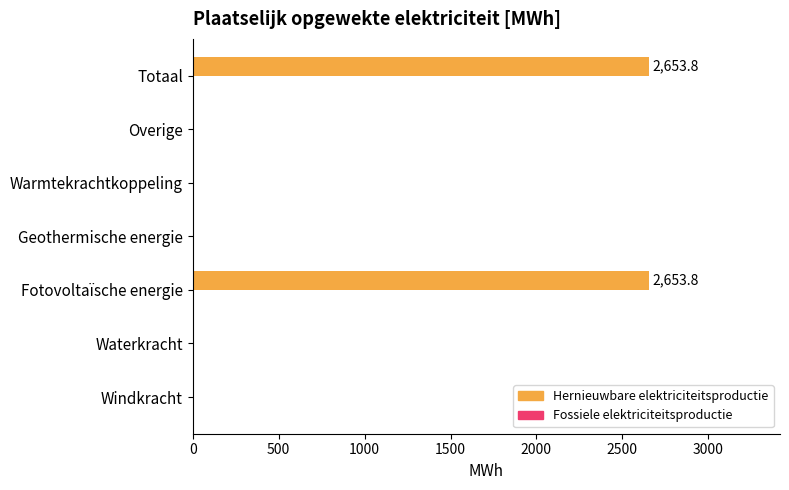

Reading top to bottom, list all the values displayed in this chart.

Totaal=2653.8	Overige=0.0	Warmtekrachtkoppeling=0.0	Geothermische energie=0.0	Fotovoltaïsche energie=2653.8	Waterkracht=0.0	Windkracht=0.0